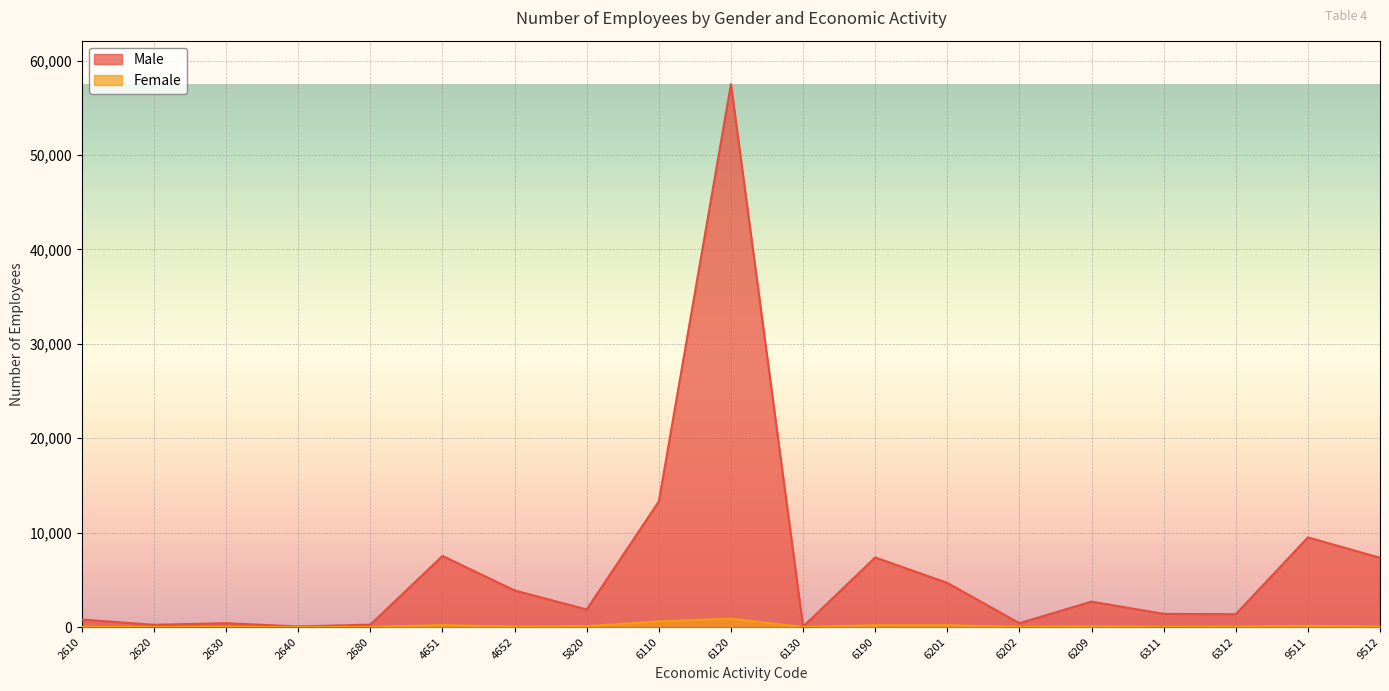

How many series are shown in this chart?

2